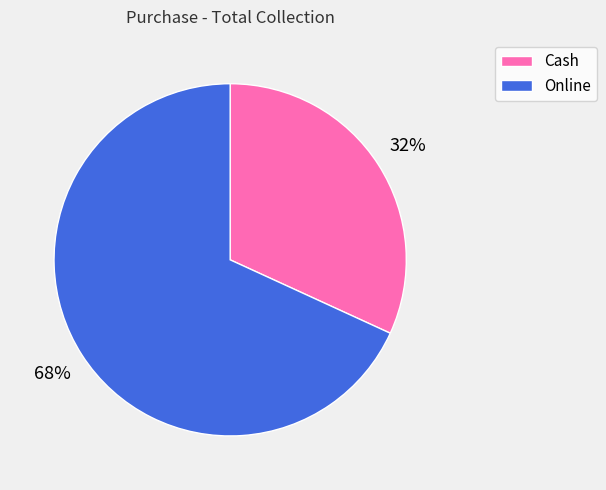

How many slices are in this pie chart?

2